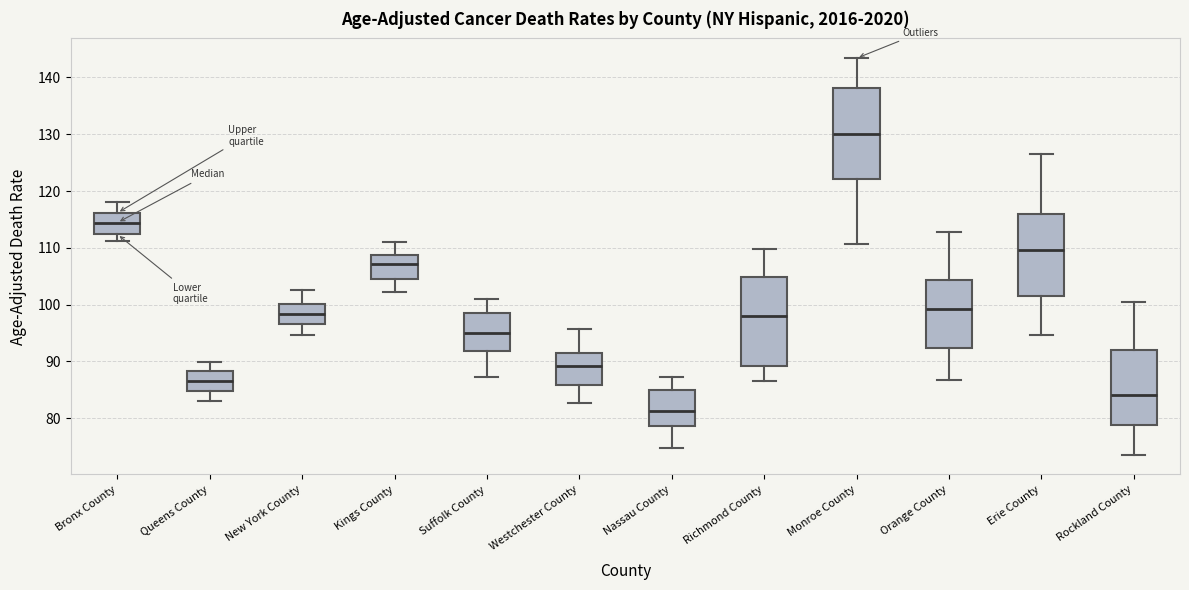

Reading left to right, read every box against the y-axis: the position of its median line, the range the box covers, and the ends of its whiskers. The values are not printed on the chart, so give them approximately, as read against the axis.

Bronx County: median 114, box 112 to 116, whiskers 111 to 118
Queens County: median 87, box 85 to 88, whiskers 83 to 90
New York County: median 98, box 97 to 100, whiskers 95 to 102
Kings County: median 107, box 104 to 109, whiskers 102 to 111
Suffolk County: median 95, box 92 to 98, whiskers 87 to 101
Westchester County: median 89, box 86 to 91, whiskers 83 to 96
Nassau County: median 81, box 79 to 85, whiskers 75 to 87
Richmond County: median 98, box 89 to 105, whiskers 87 to 110
Monroe County: median 130, box 122 to 138, whiskers 111 to 143
Orange County: median 99, box 92 to 104, whiskers 87 to 113
Erie County: median 110, box 101 to 116, whiskers 95 to 127
Rockland County: median 84, box 79 to 92, whiskers 74 to 100